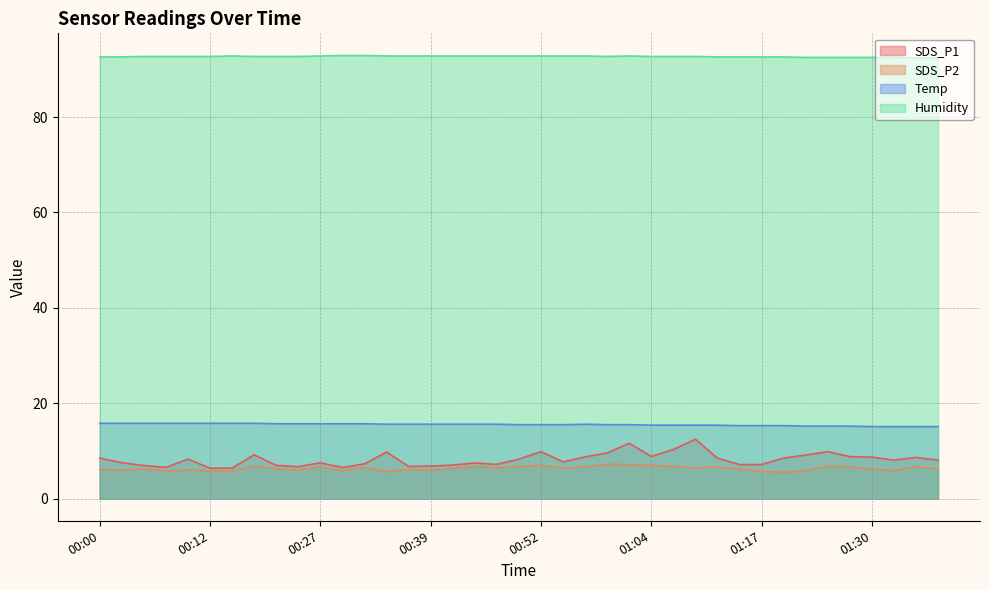

Which series changed the most between 00:52 and 01:20?

SDS_P2